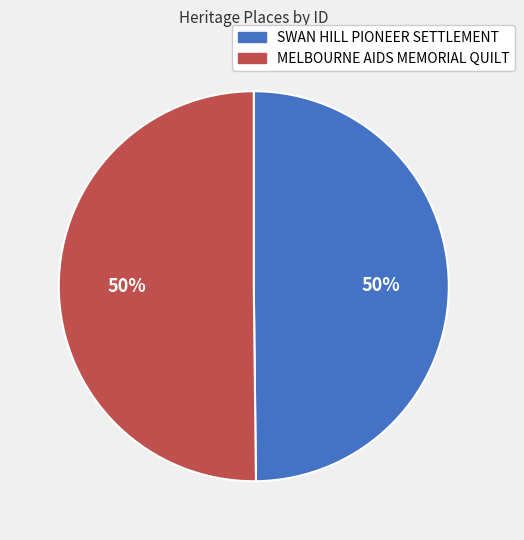

To the nearest percent, what is the average slice percentage?

50%